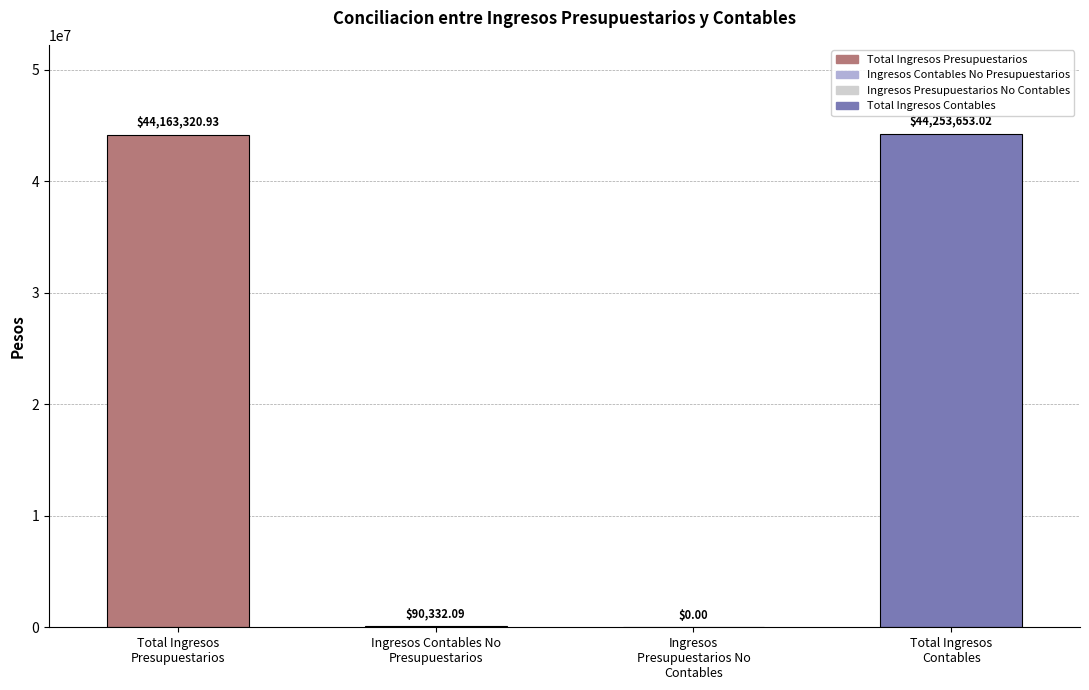

How many data points does each series have?

4